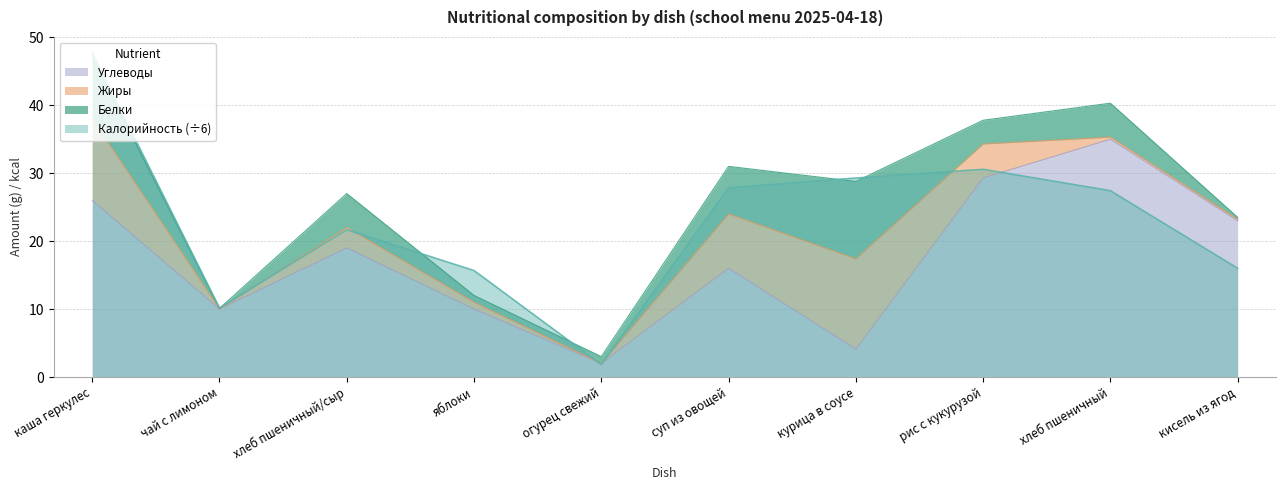

At which label does Калорийность (÷6) reach its peak?

каша геркулес